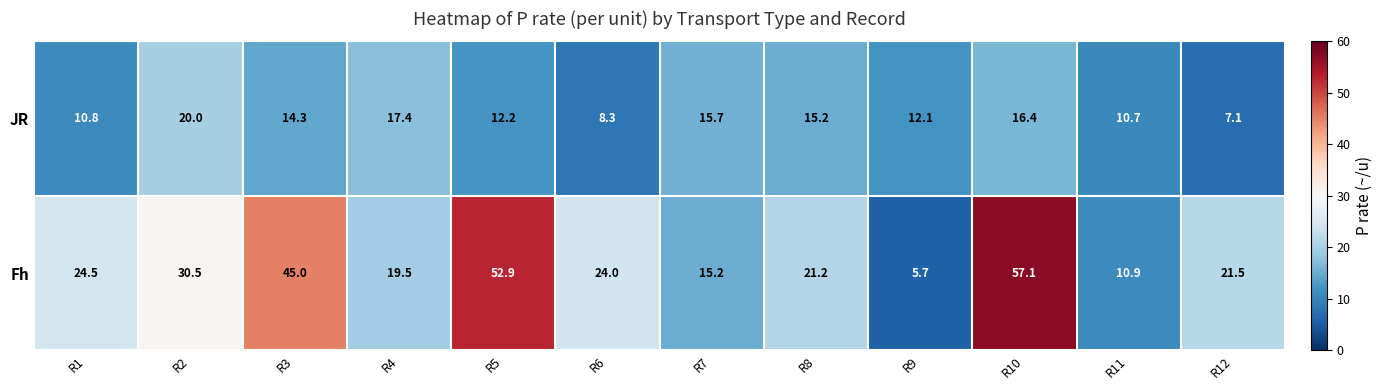

What is the approximate value of Fh at R10?

57.1